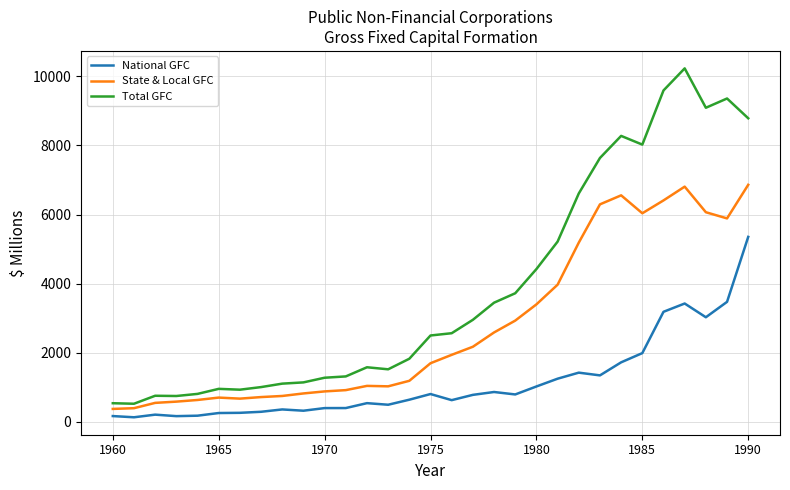

What is the highest value of the National GFC series?

5353